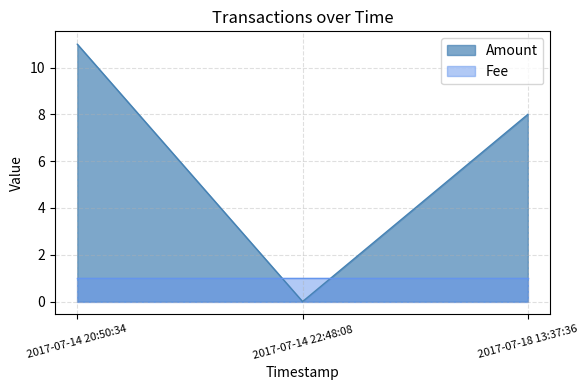

Does the chart have visible grid lines?

Yes